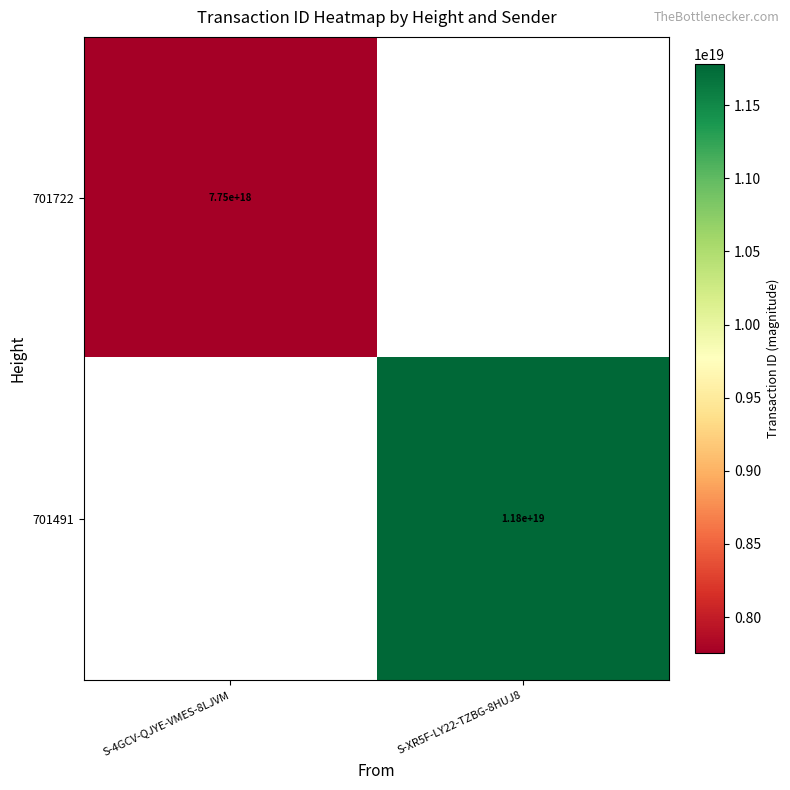

The value of 701491 at S-XR5F-LY22-TZBG-8HUJ8 is 17673981177639776256.0. True or false?

False